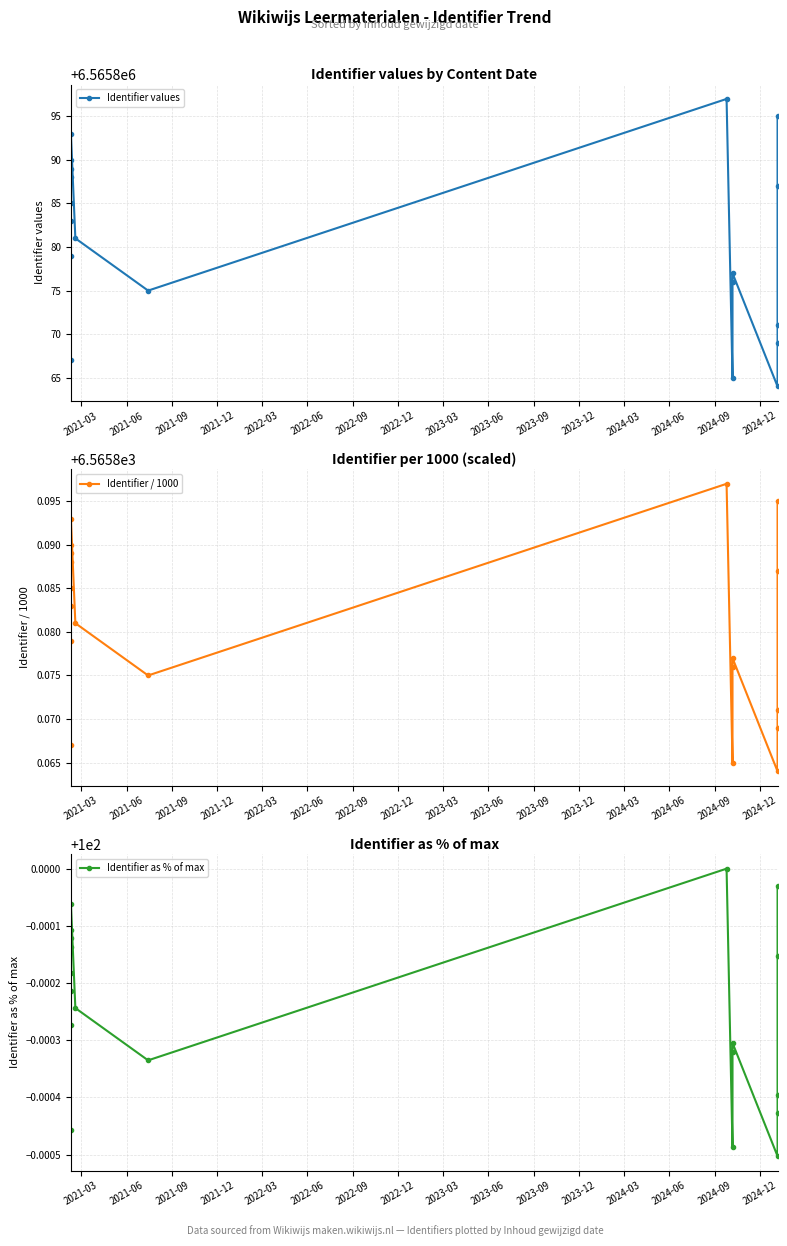

What are all the series names shown in the legend?

Identifier values, Identifier / 1000, Identifier as % of max